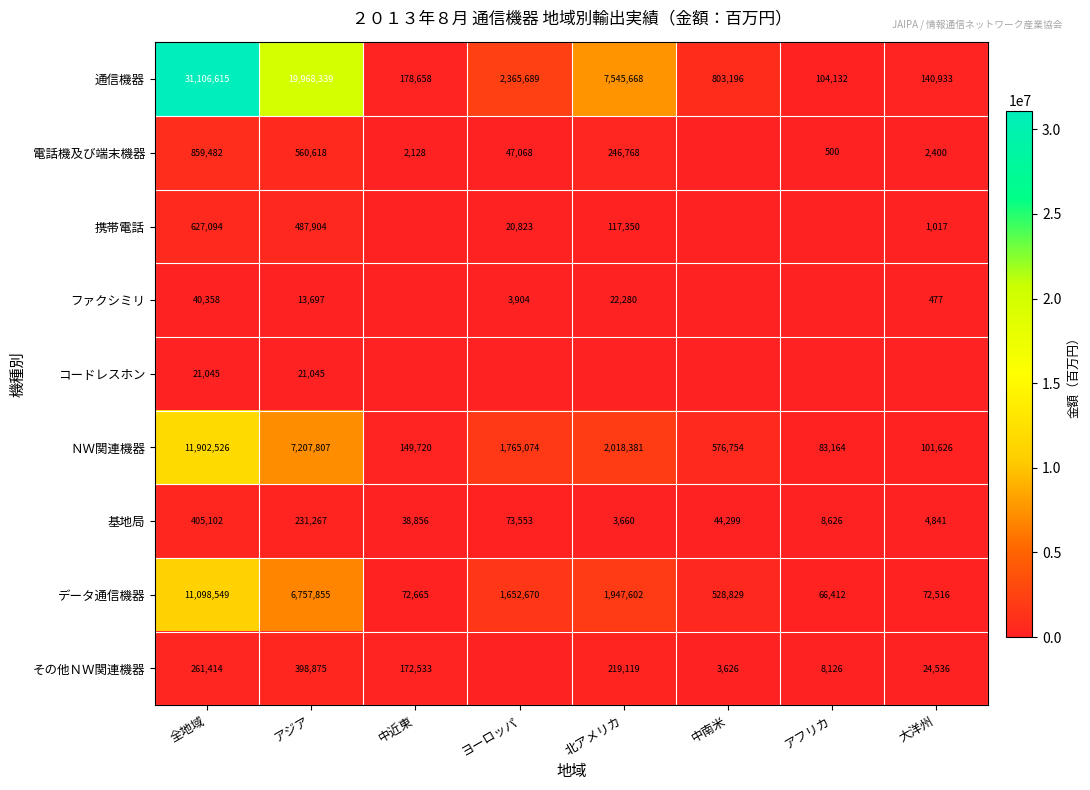

Is the value of データ通信機器 at 中南米 greater than the value of 携帯電話 at 大洋州?

Yes